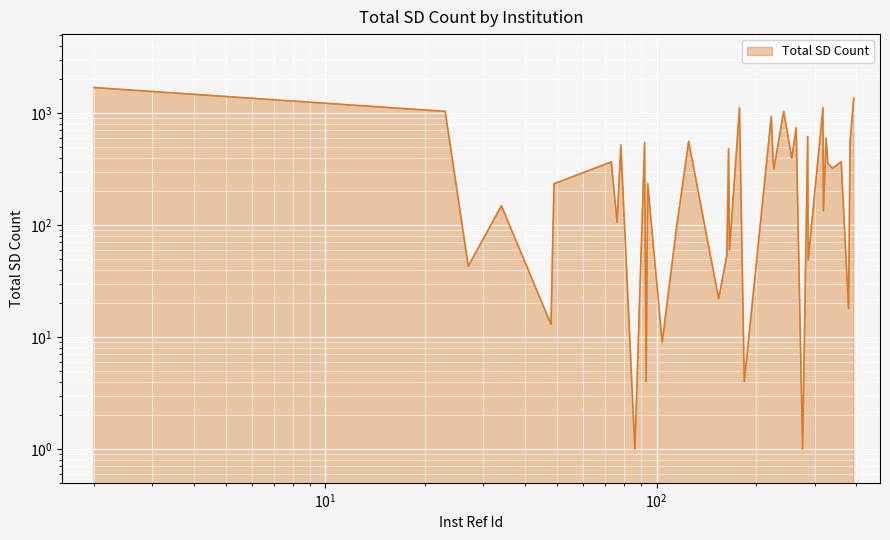

Reading left to right, extract all data points from this chart.

2=1693	23=1037	27=43	34=149	48=13	49=234	73=367	76=106	78=520	86=1	92=547	93=4	94=235	104=9	115=97	125=559	154=22	163=54	165=481	166=60	178=1121	184=4	222=935	225=370	226=317	242=1036	256=396	264=742	276=1	286=617	287=49	318=1113	319=135	325=597	329=355	340=322	361=368	380=18	384=556	394=1362